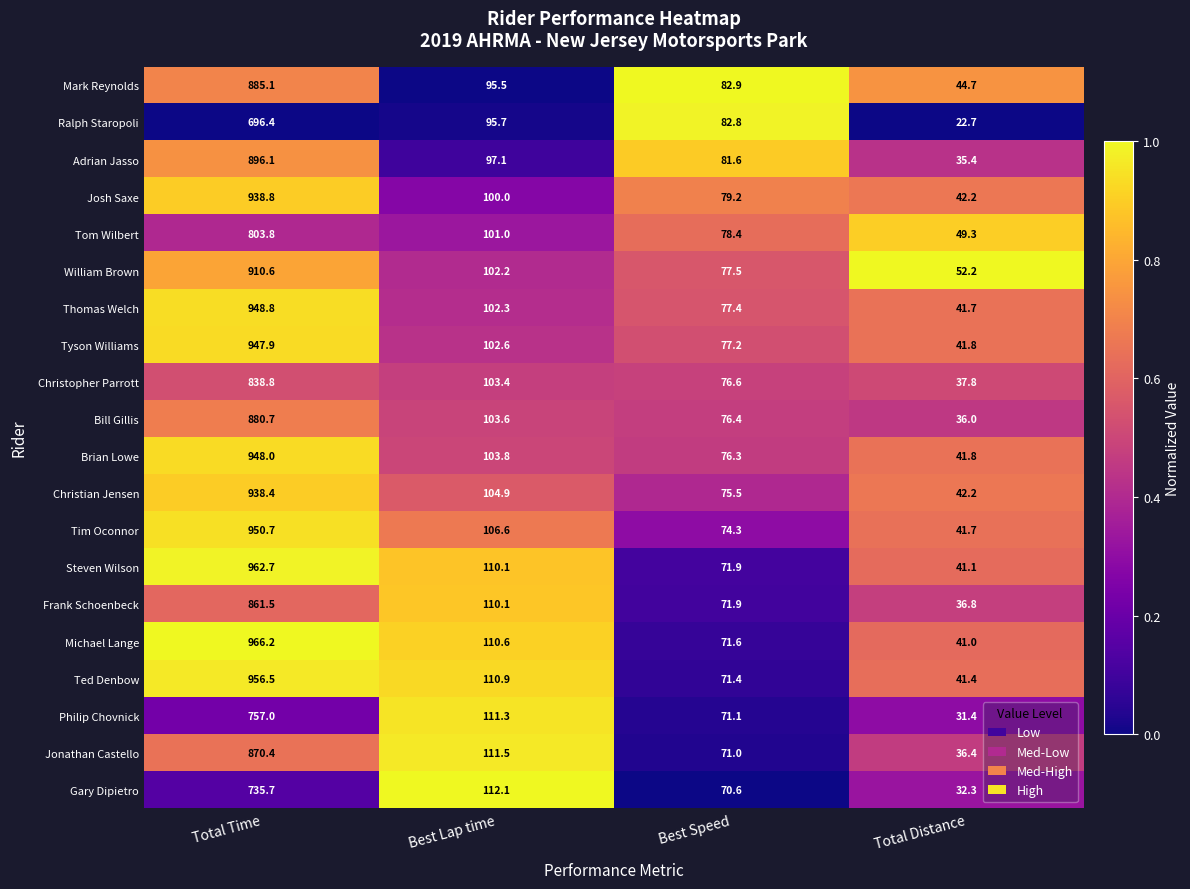

What is the average value of the Ted Denbow series?

295.1